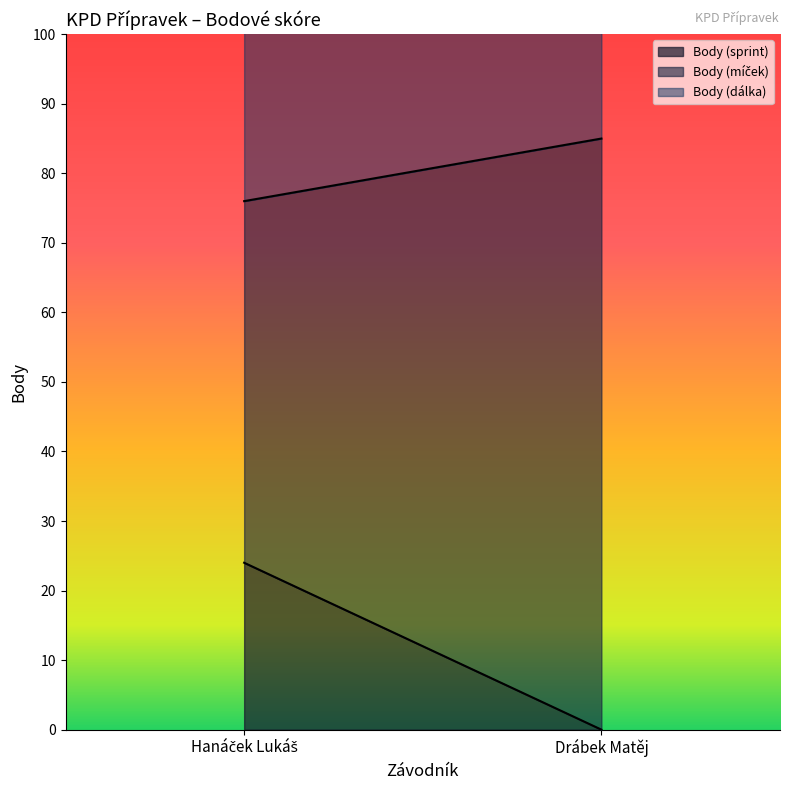

What is the minimum value for Body (dálka)?

22